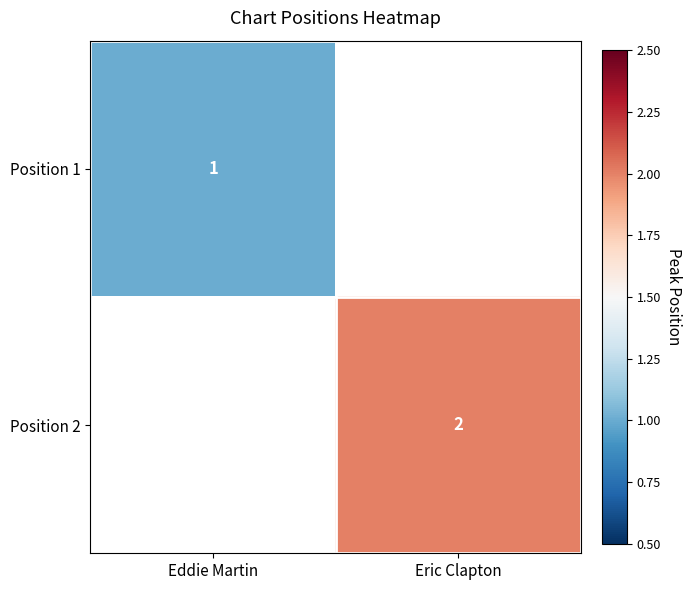

Is the value of Position 2 at Eric Clapton greater than the value of Position 1 at Eddie Martin?

Yes